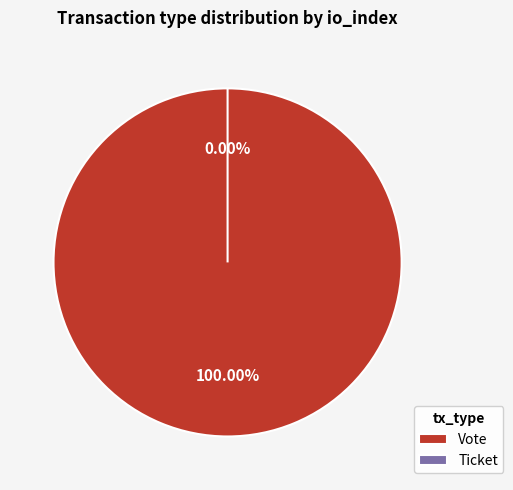

Is Vote the majority of the pie?

Yes